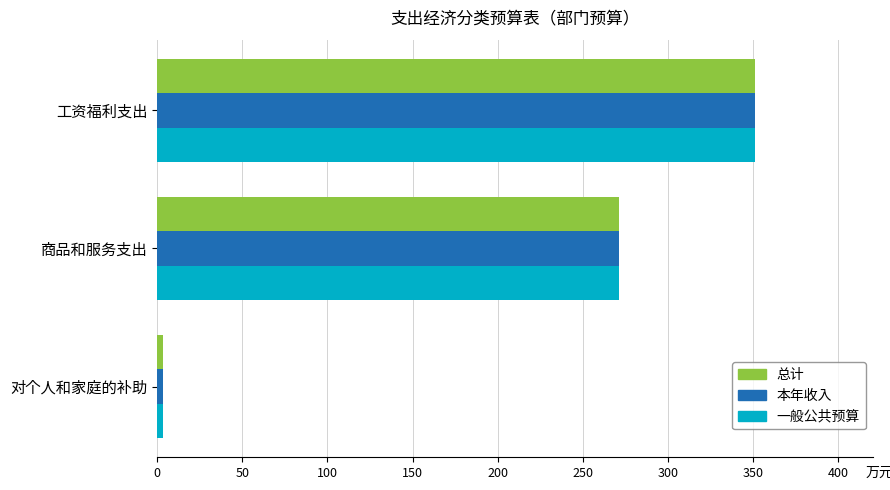

Is the value of 总计 at 工资福利支出 greater than the value of 本年收入 at 商品和服务支出?

Yes